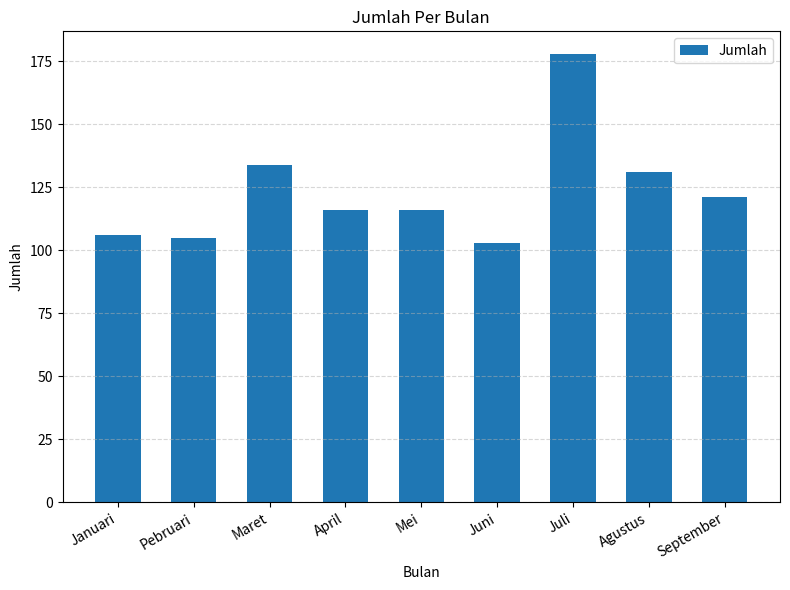

Where does the data first go above 116?

Maret